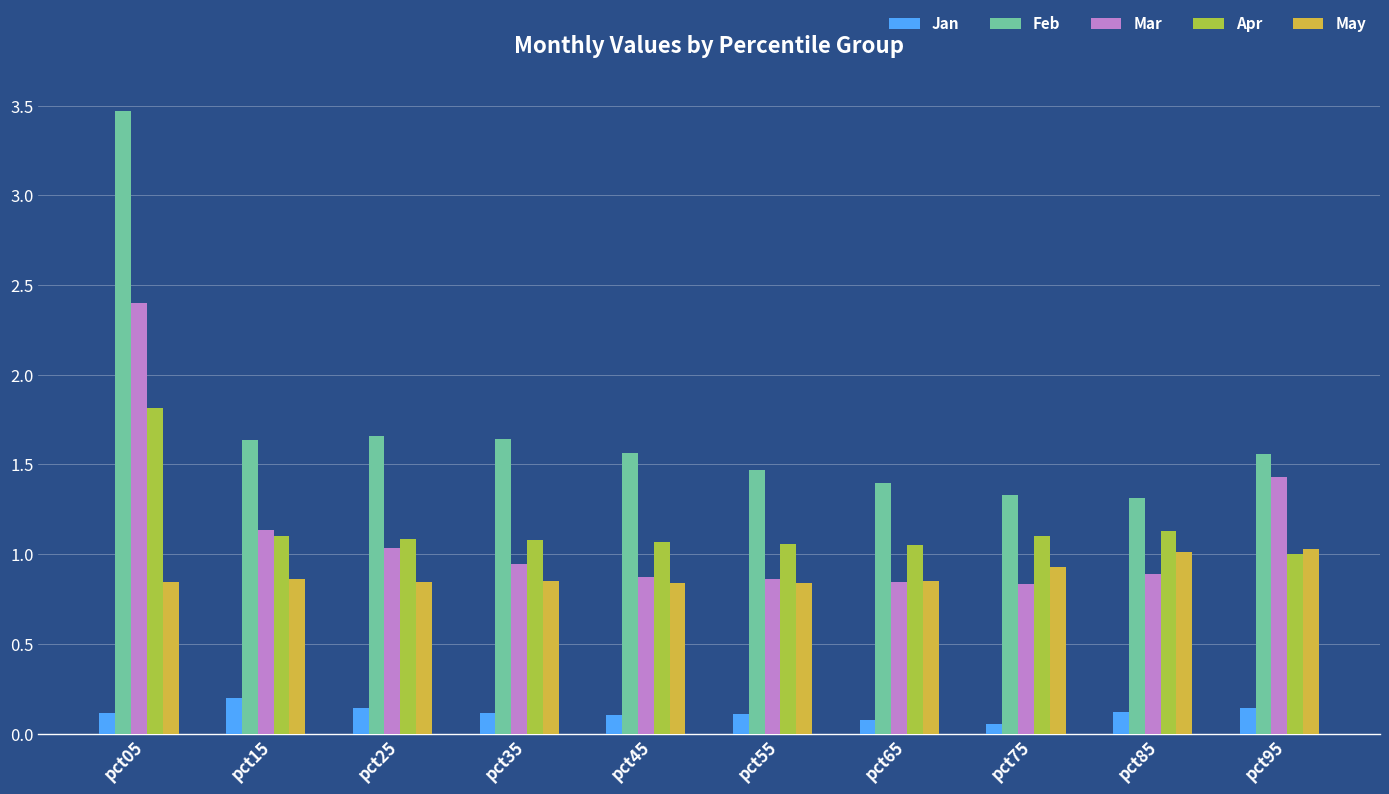

Which series has the largest total across all categories?

Feb